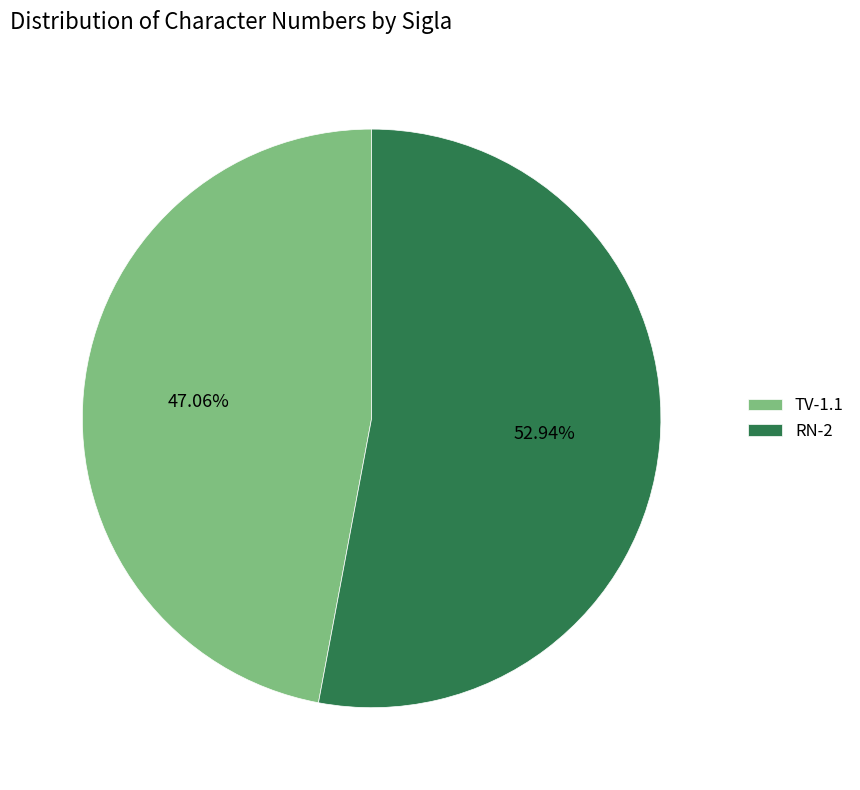

To the nearest percent, what is the difference between the largest and smallest slice percentages?

6%